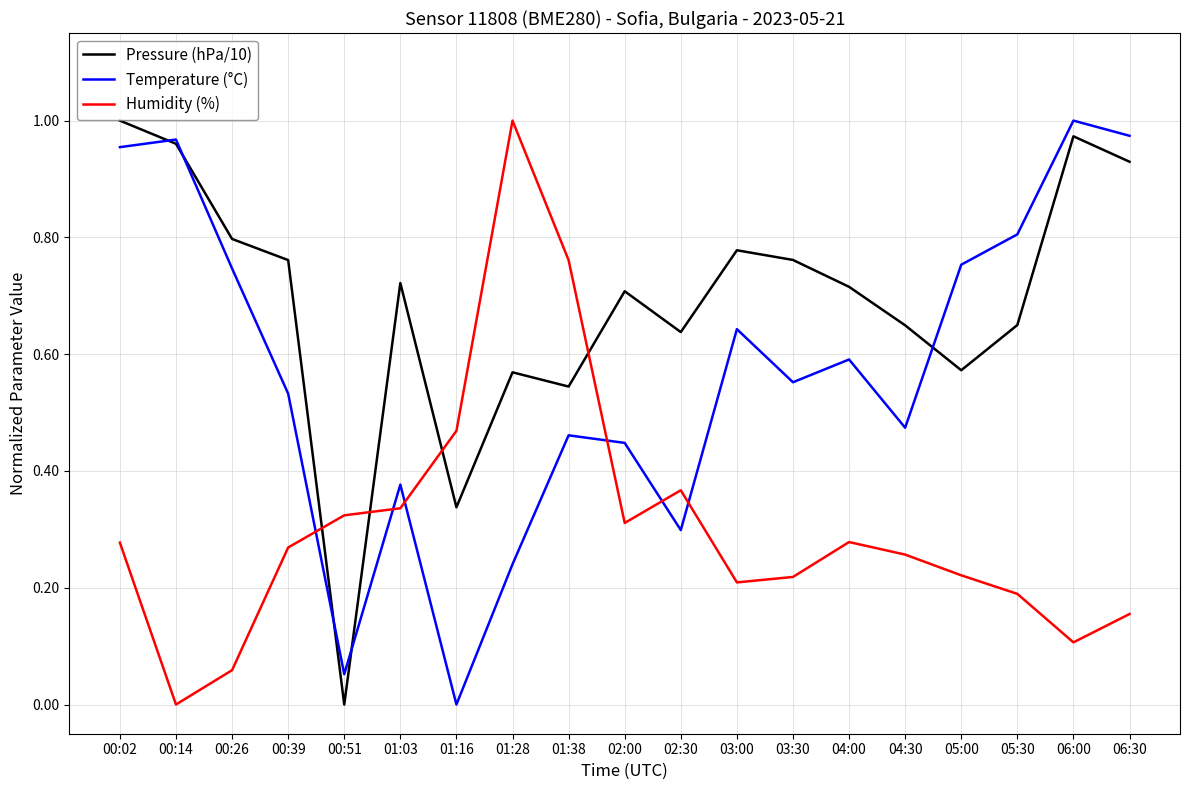

What position from the left is 05:30?

17